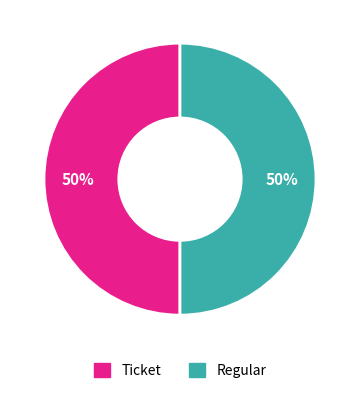

Is it true that Ticket is 40% of the pie?

False